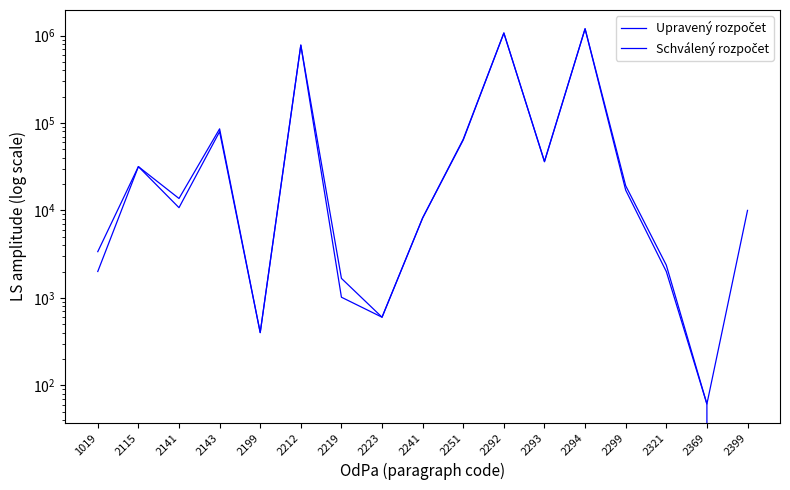

At which label does Schválený rozpočet first exceed 10749?

2115